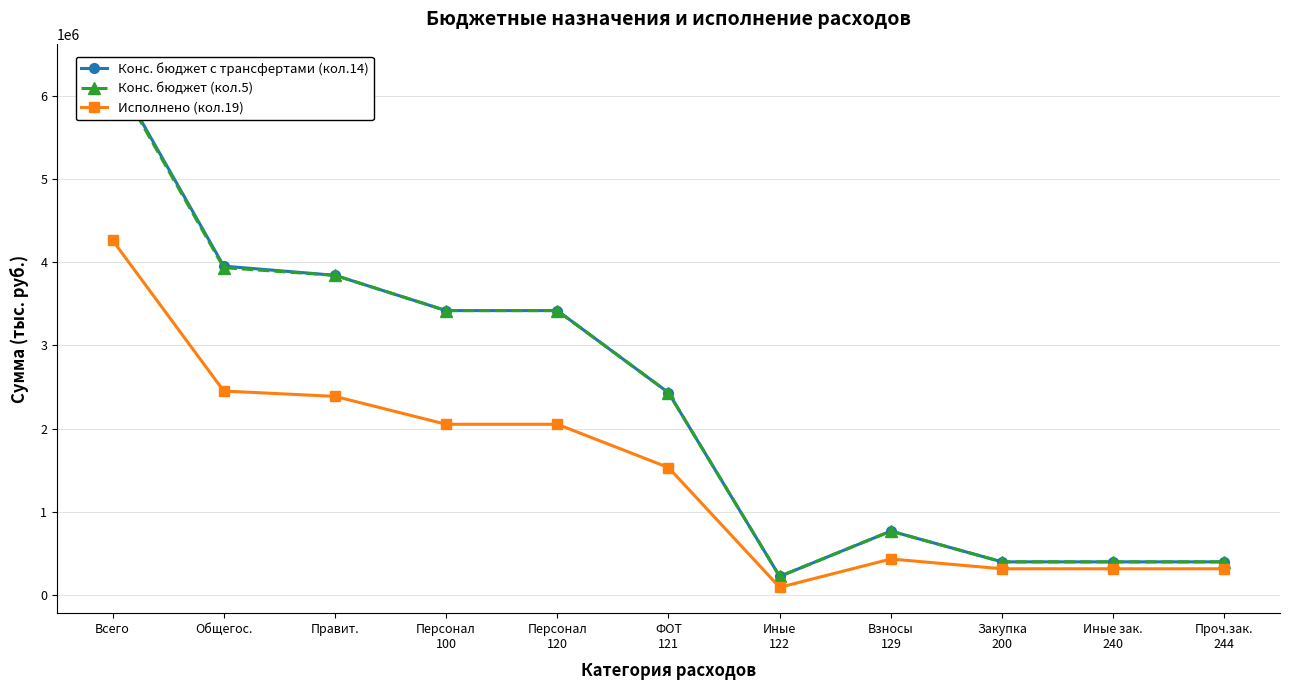

How many data points in Конс. бюджет (кол.5) are less than 2431600?

5